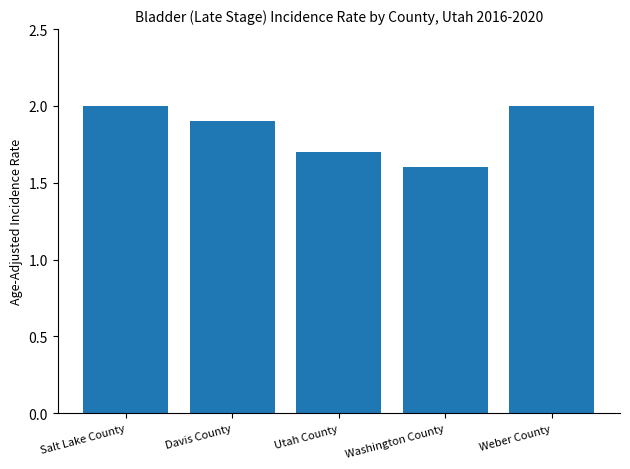

True or false: the data shows 0.6 at Davis County.

False